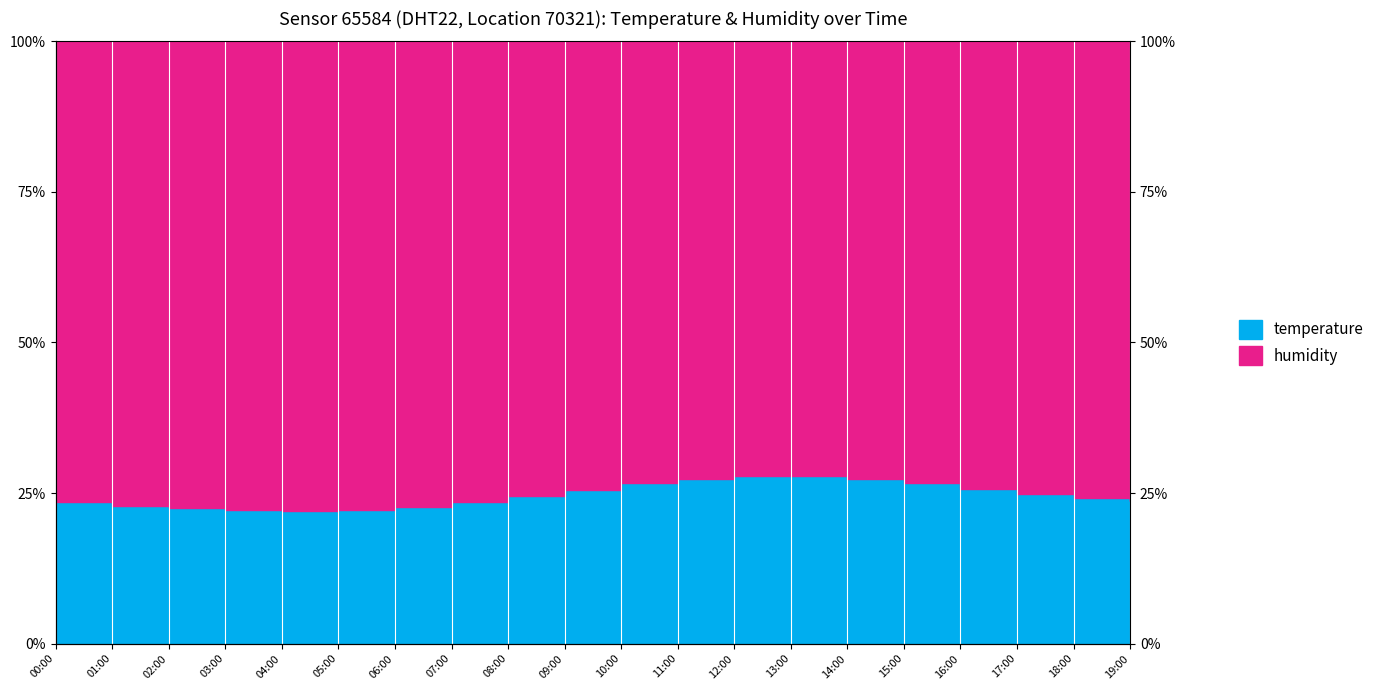

What is the value of the 14th point from the left?

27.8